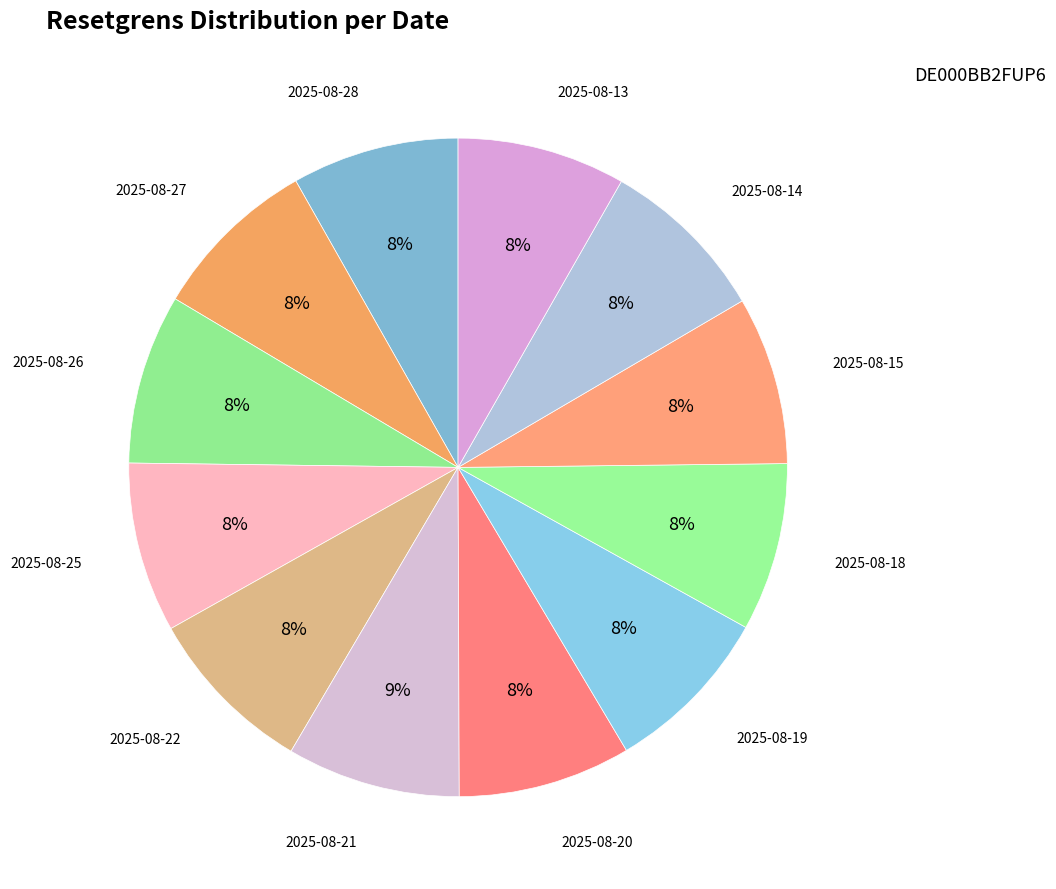

How many slices are in this pie chart?

12